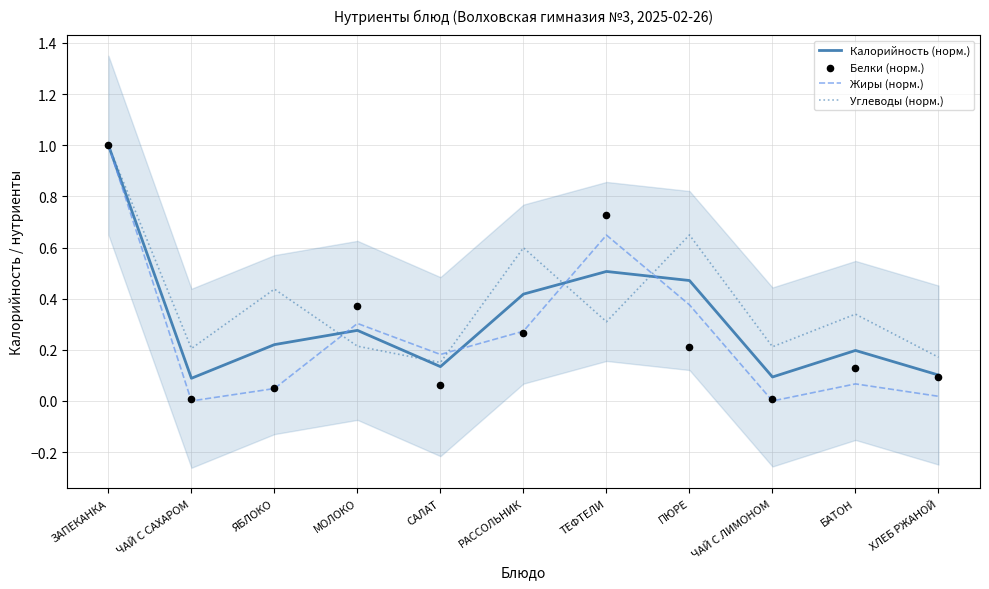

Which series reaches the maximum Y coordinate?

Калорийность (норм.)